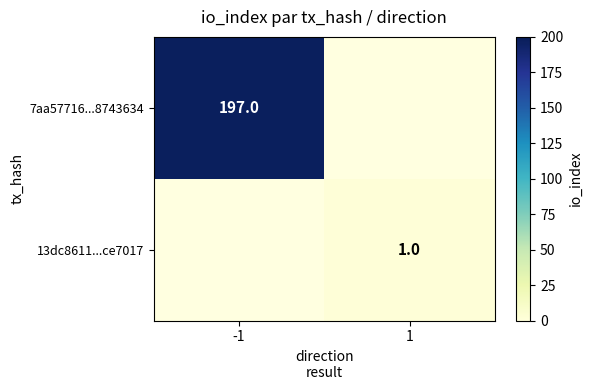

Which has a higher value, 1 or -1?

-1